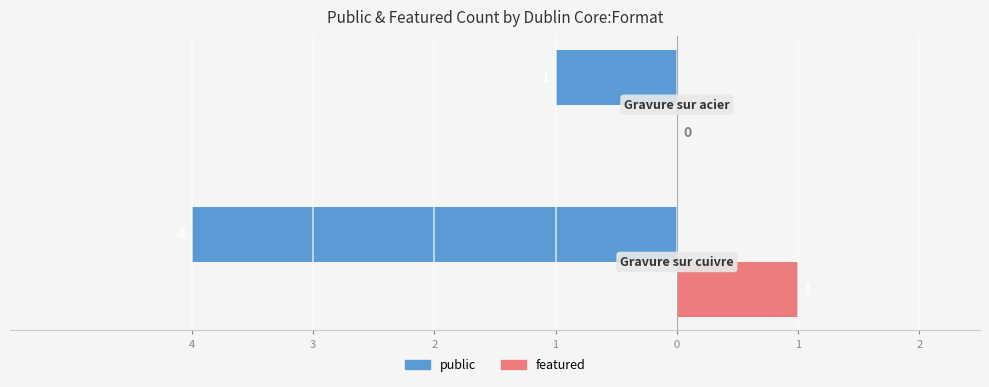

What is the value of the public bar at the 1st from the left?

-4